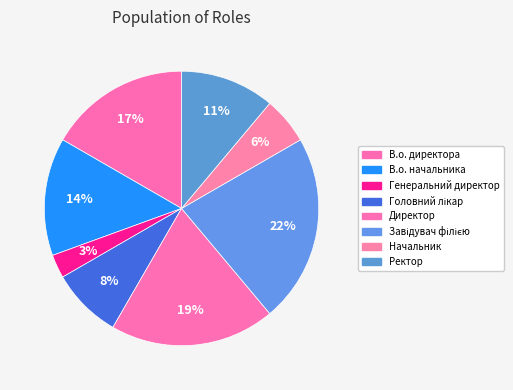

Count the number of slices in the pie.

8